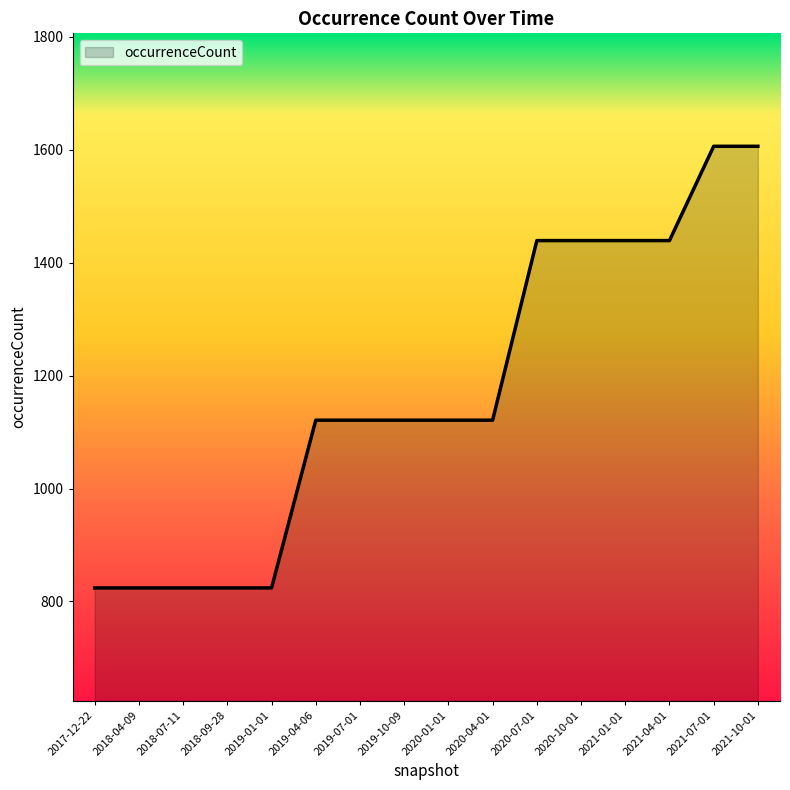

What is the greatest value displayed?

1606